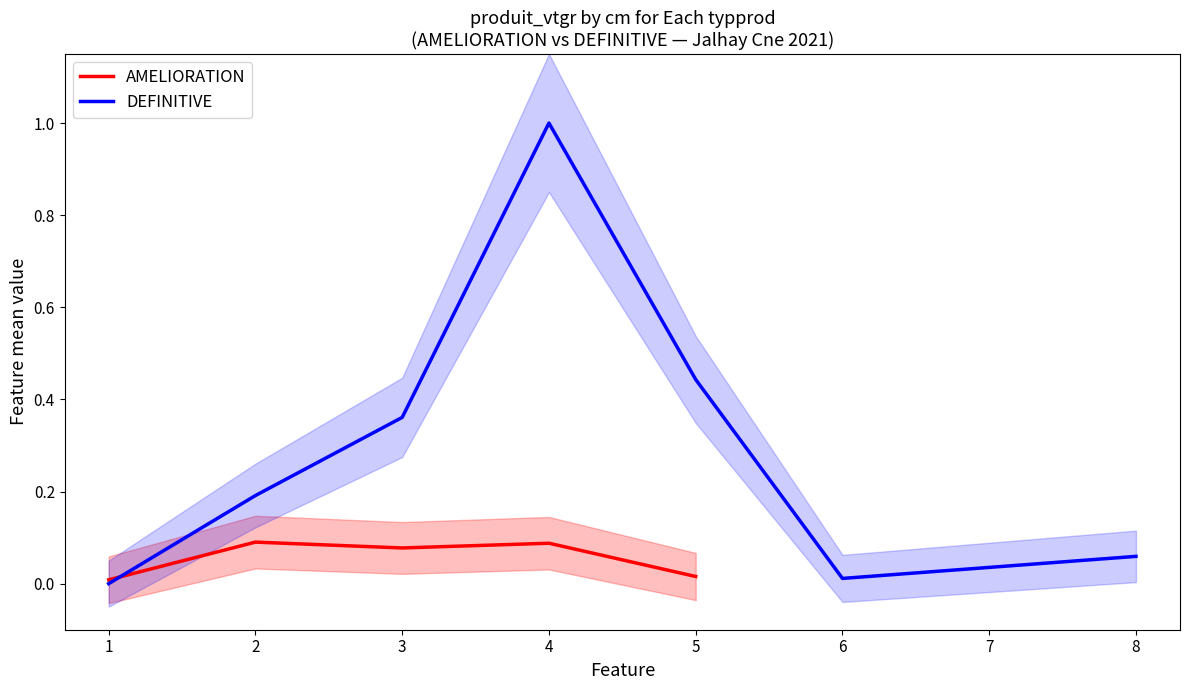

The AMELIORATION series shows 0.0 at 1. True or false?

True